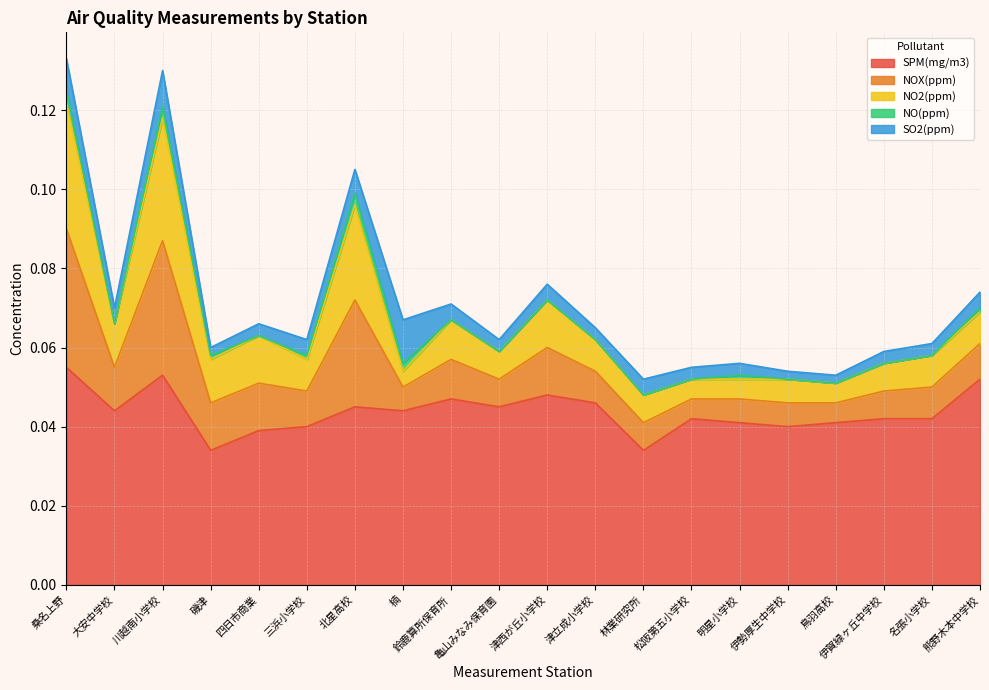

Is the value of SPM(mg/m3) at 鳥羽高校 greater than the value of SO2(ppm) at 明星小学校?

Yes